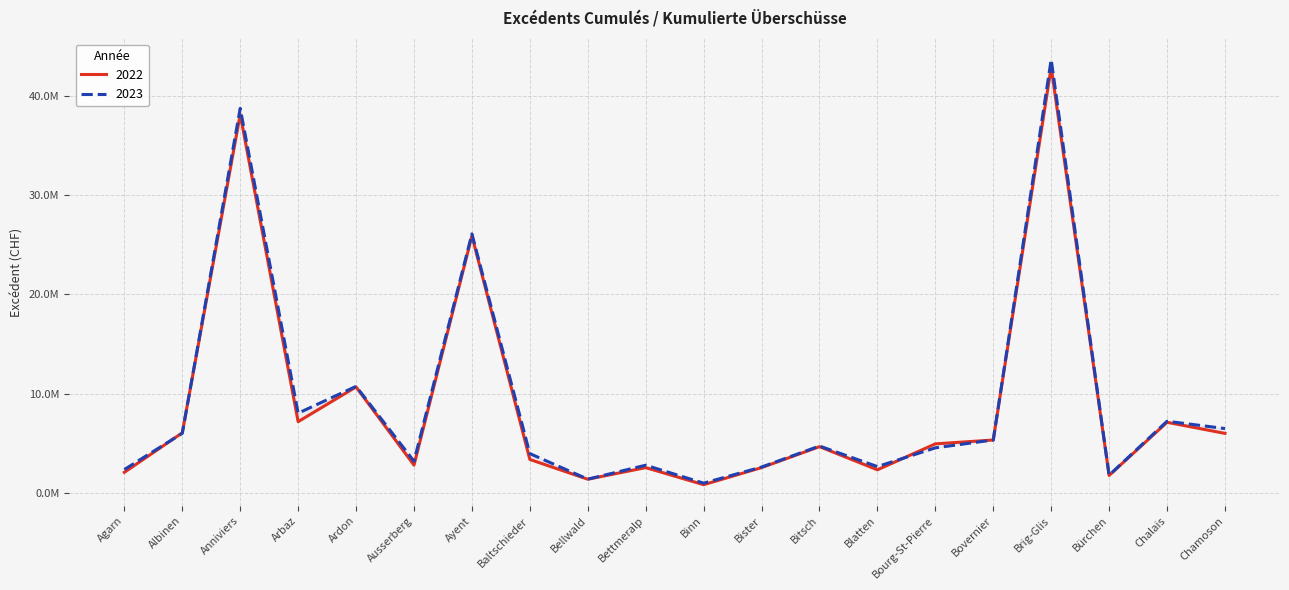

What is the highest value of the 2022 series?

42907046.8